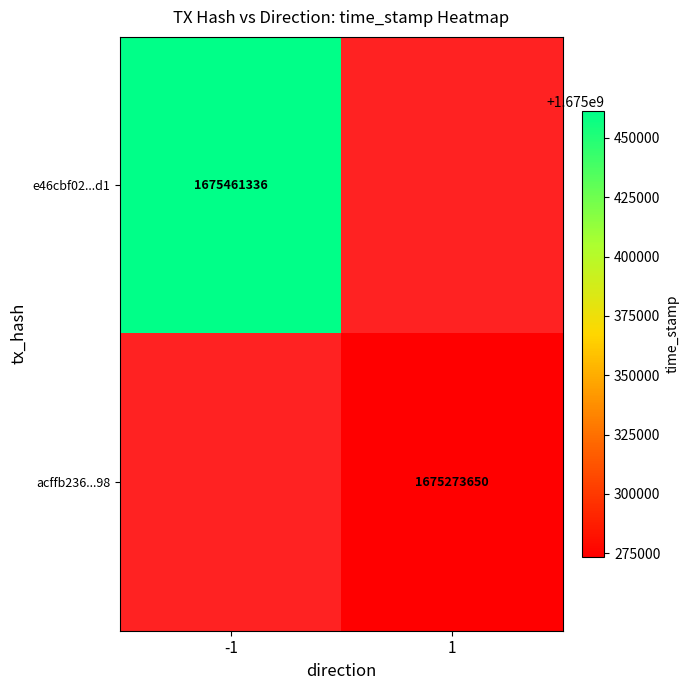

At how many categories does at least one series exceed 1675399663?

1